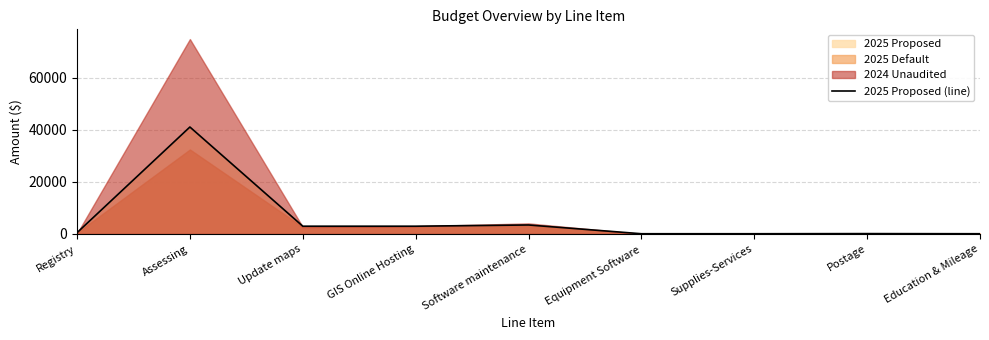

How many values exceed 500?

4